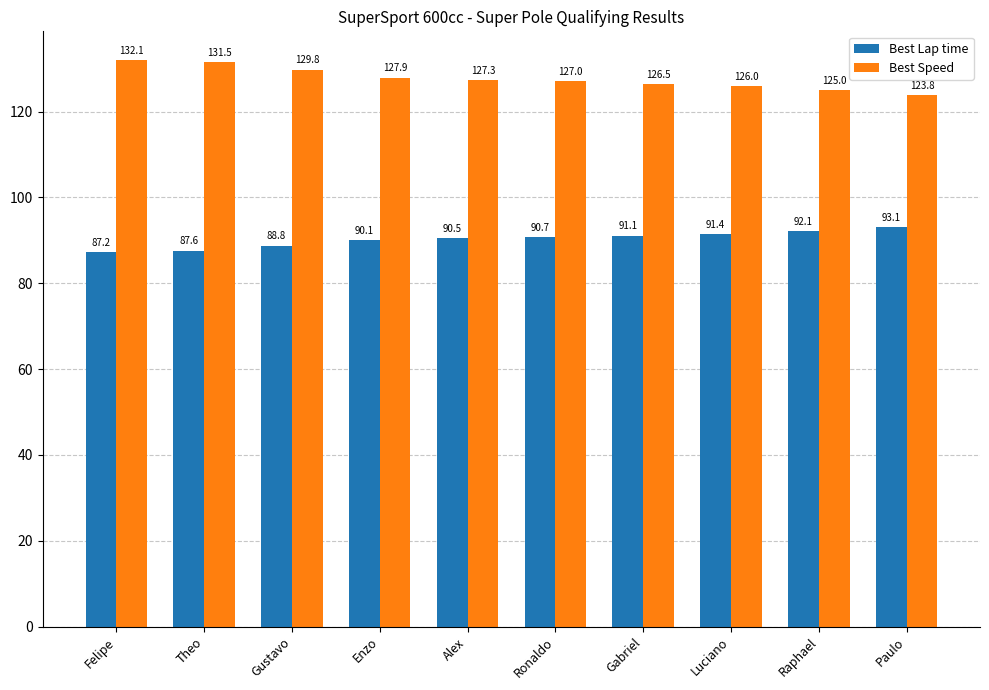

At which label is Best Lap time closest to 90?

Enzo